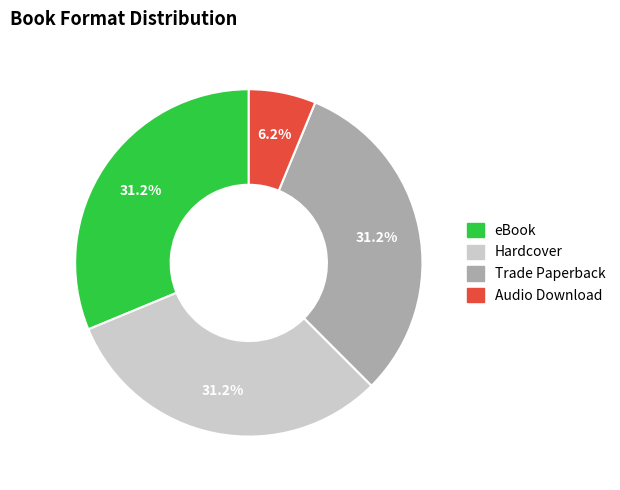

The Audio Download slice represents 21% of the pie. True or false?

False